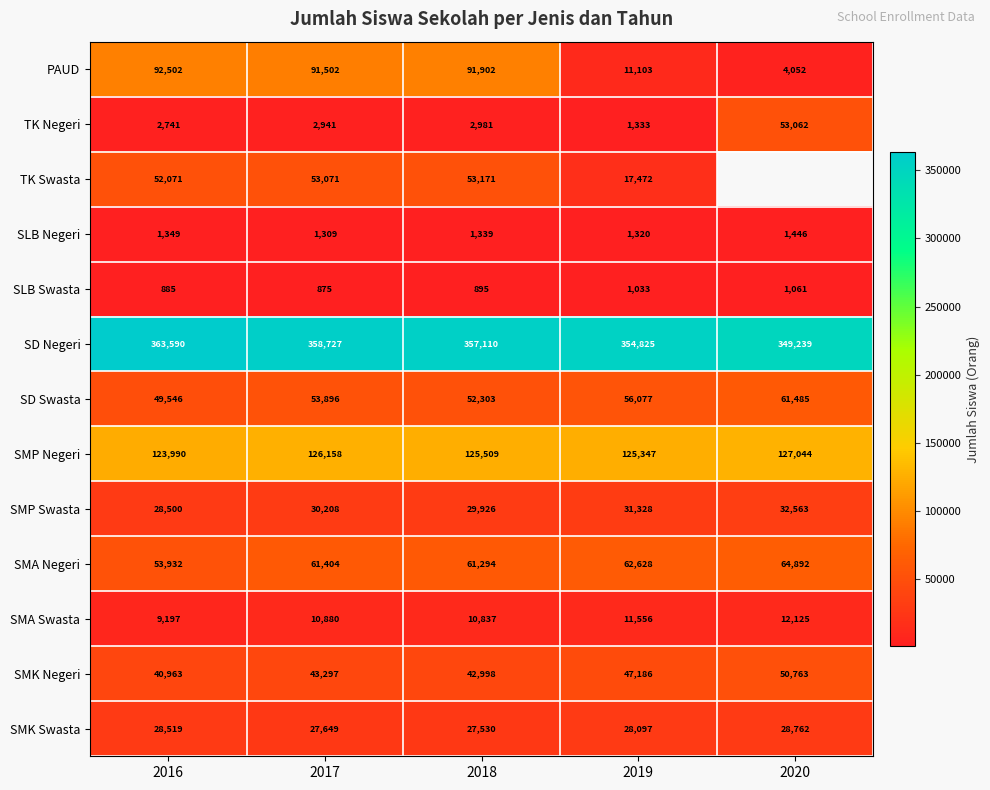

What is the total value across all series at 2018?

857795